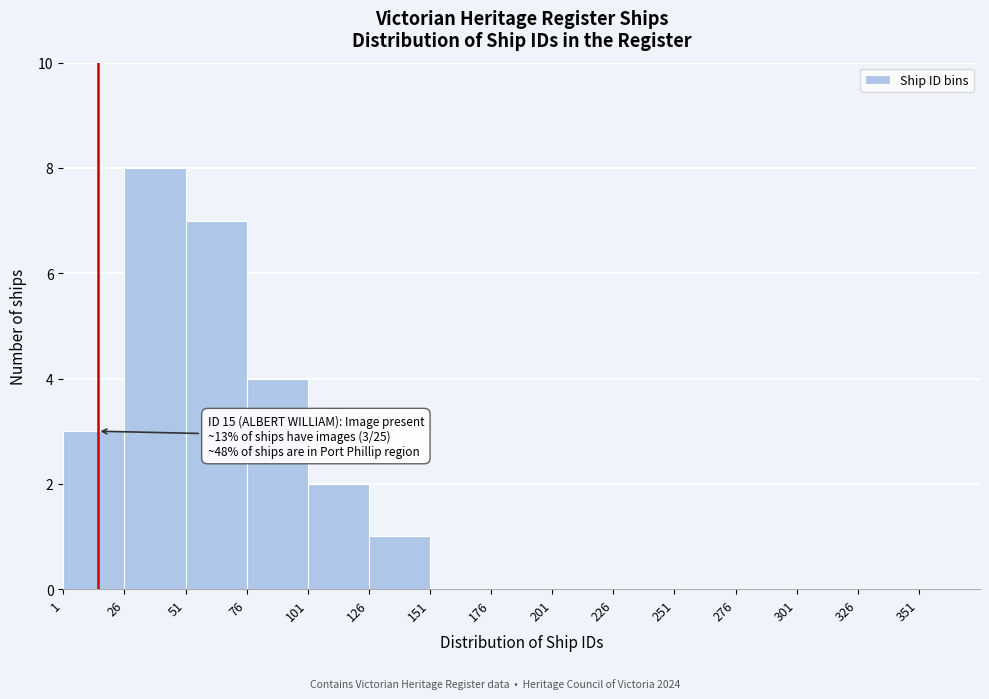

Over which range of the x-axis is the bar tallest?

26 to 51